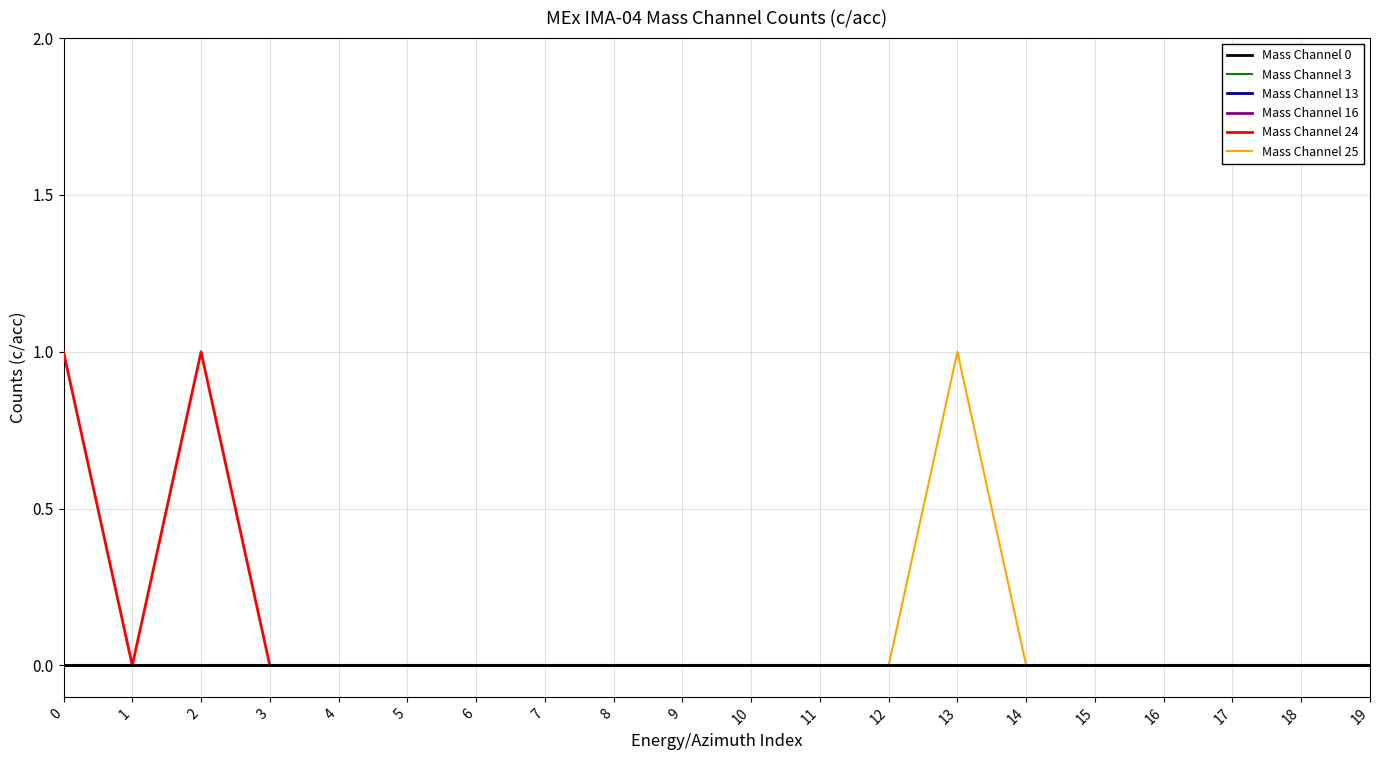

Is this an area chart (filled region under the line)?

No